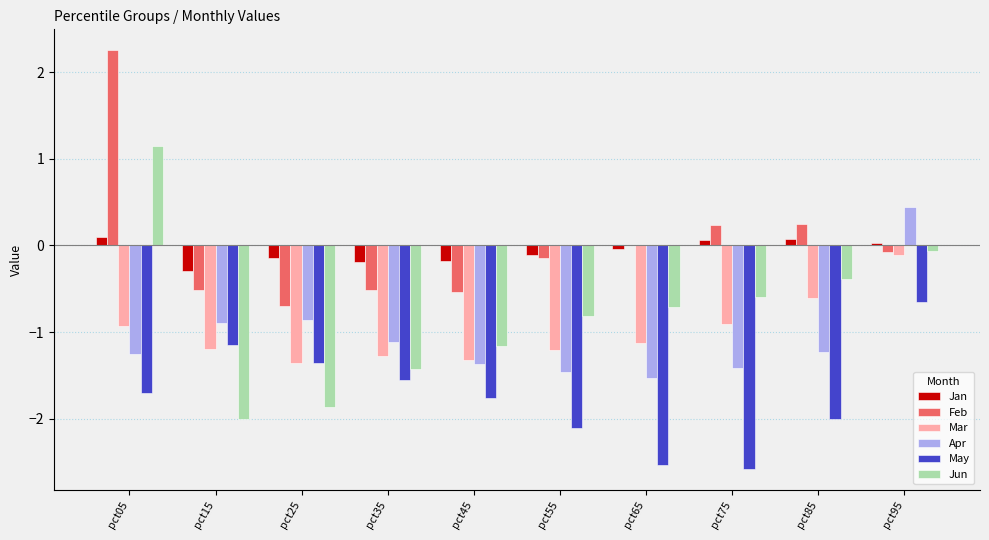

Is the value of May at pct35 greater than the value of Jan at pct85?

No